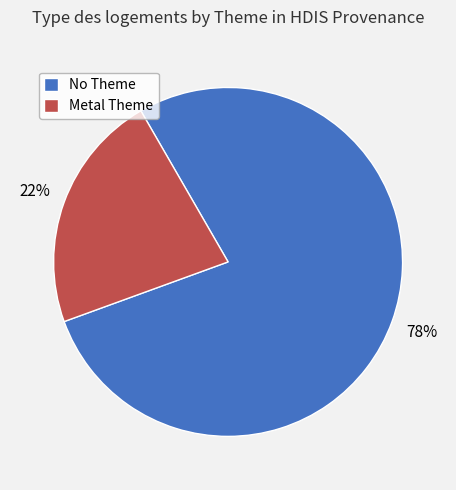

Rank the categories by value from highest to lowest.

No Theme, Metal Theme